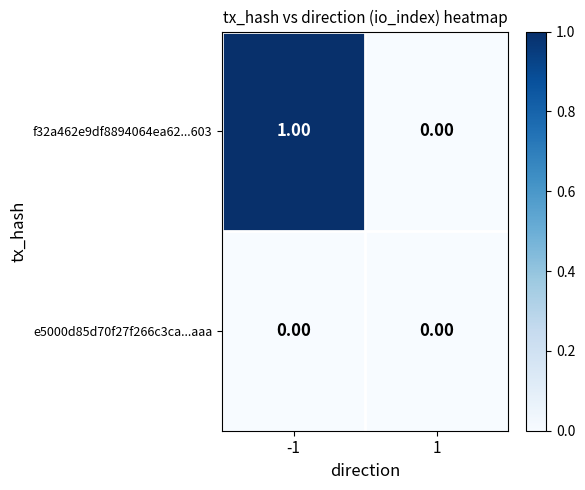

Which series has the largest total across all categories?

f32a462e9df8894064ea62...603